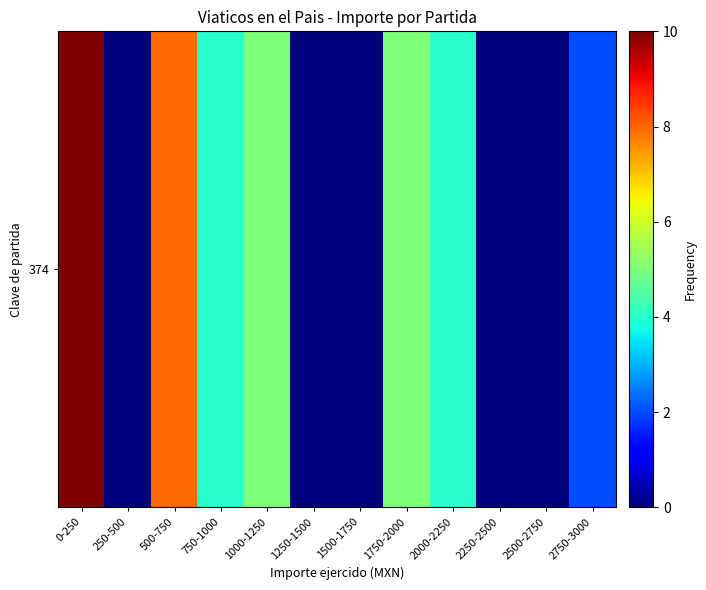

Reading left to right, what are all the values shown in this chart?

0-250=10	250-500=0	500-750=8	750-1000=4	1000-1250=5	1250-1500=0	1500-1750=0	1750-2000=5	2000-2250=4	2250-2500=0	2500-2750=0	2750-3000=2